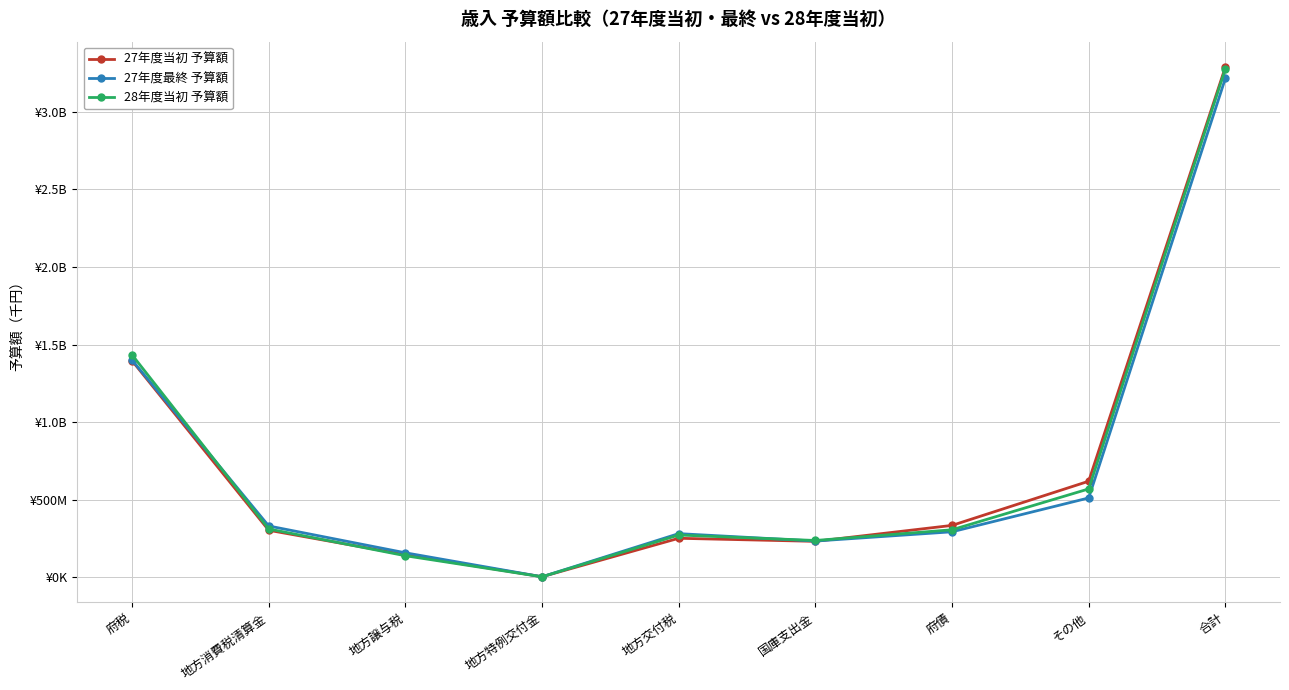

Does the chart have visible grid lines?

Yes